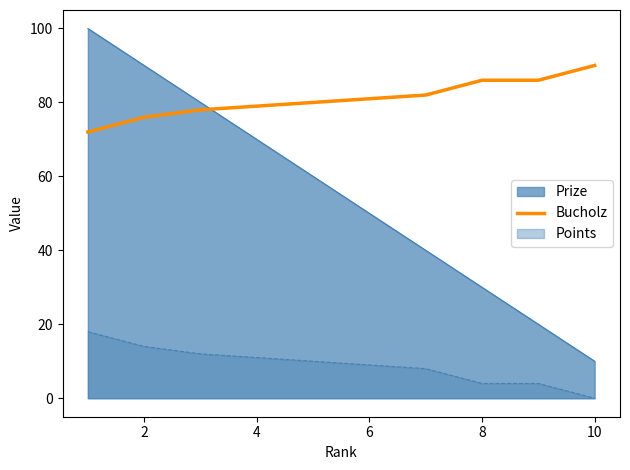

Count the number of categories in the chart.

10